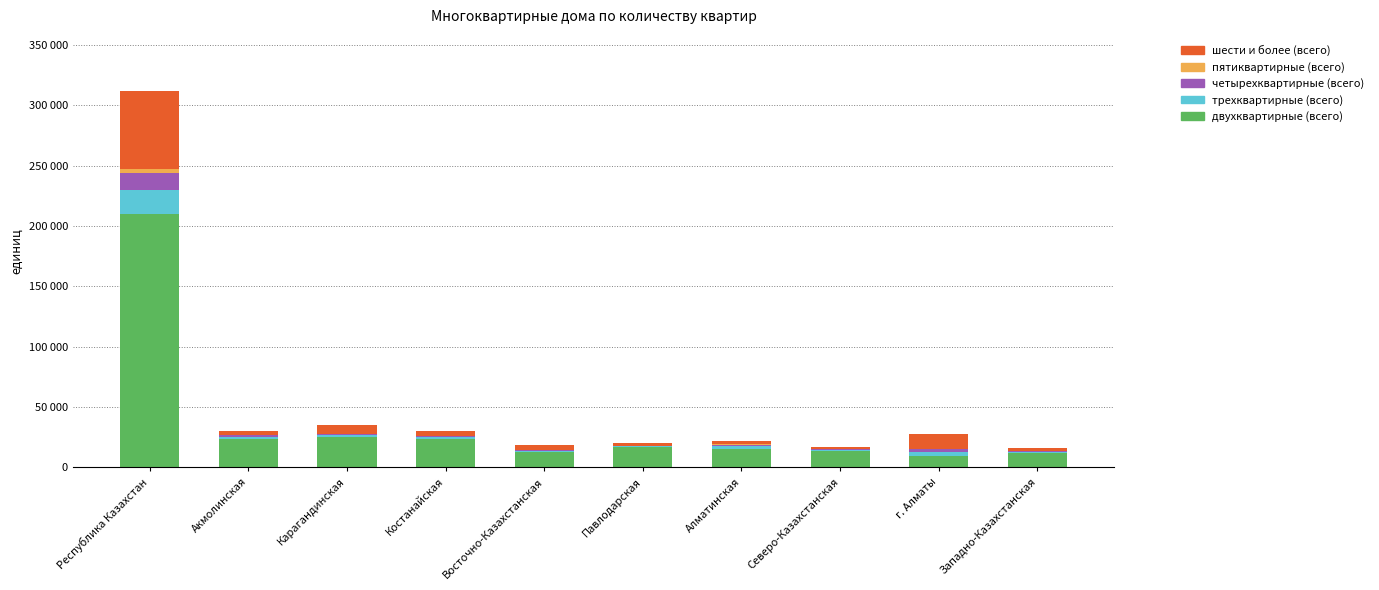

At how many categories does at least one series exceed 199552?

1